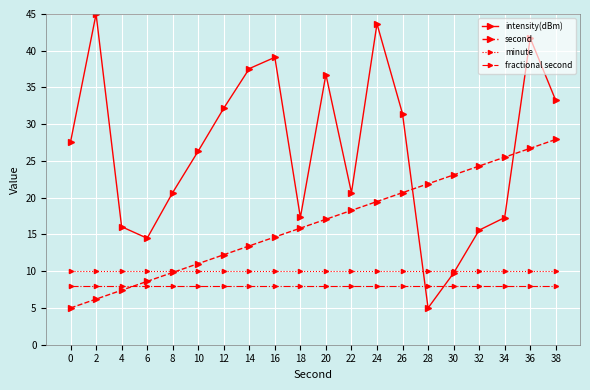

What is the total value across all series at 18?

51.2